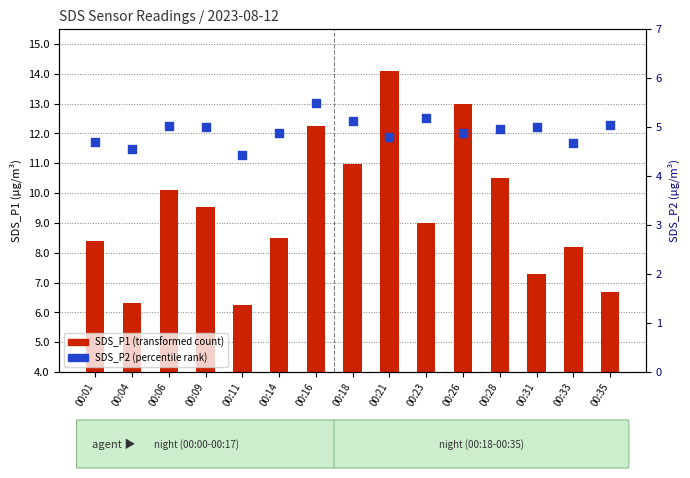

Which series has the largest total across all categories?

SDS_P1 (transformed count)